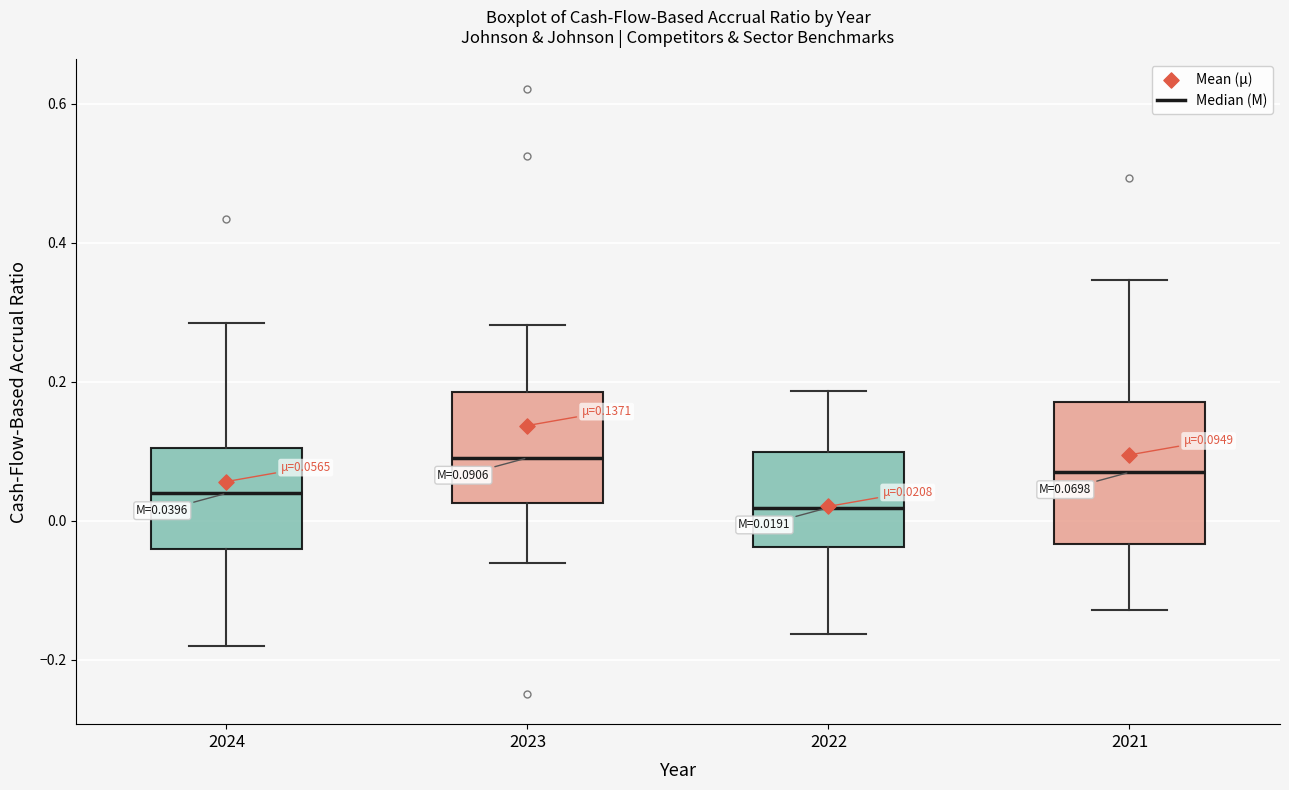

Which box has the highest median line?

2023